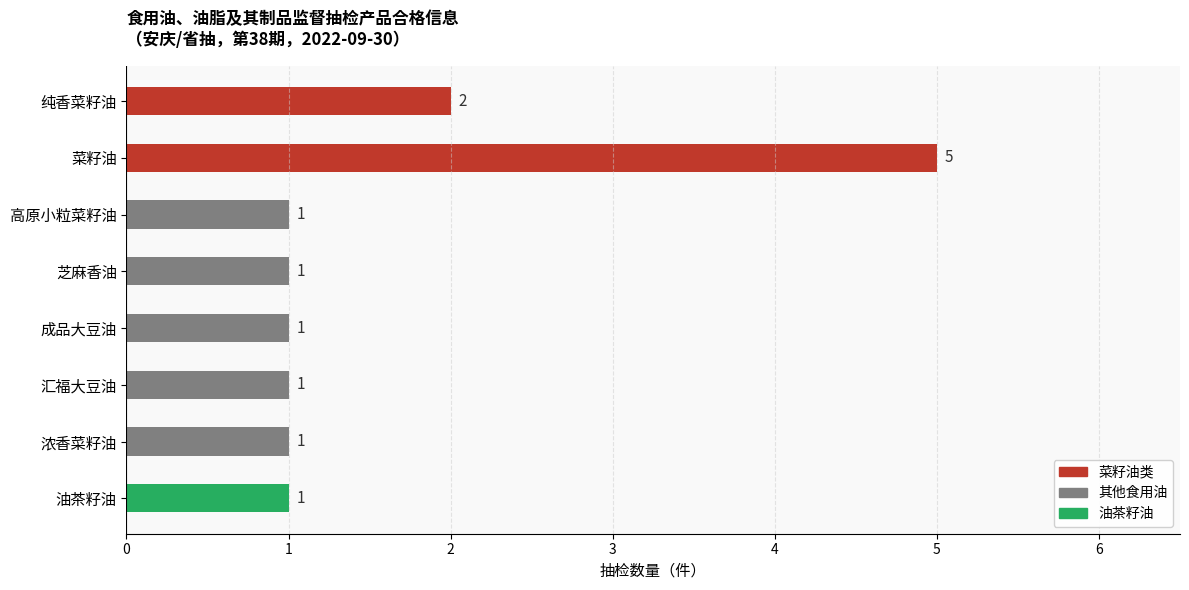

What is the change in value from 菜籽油 to 芝麻香油?

-4